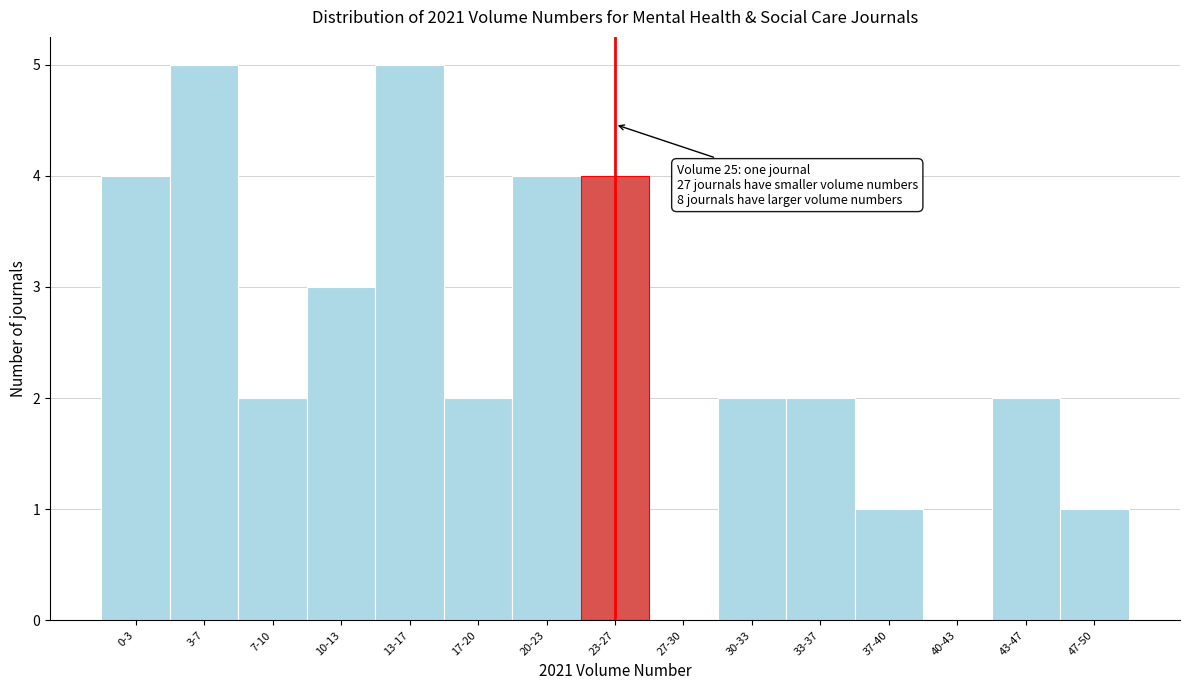

Reading left to right, what are all the values shown in this chart?

0-3=4	3-7=5	7-10=2	10-13=3	13-17=5	17-20=2	20-23=4	23-27=4	27-30=0	30-33=2	33-37=2	37-40=1	40-43=0	43-47=2	47-50=1